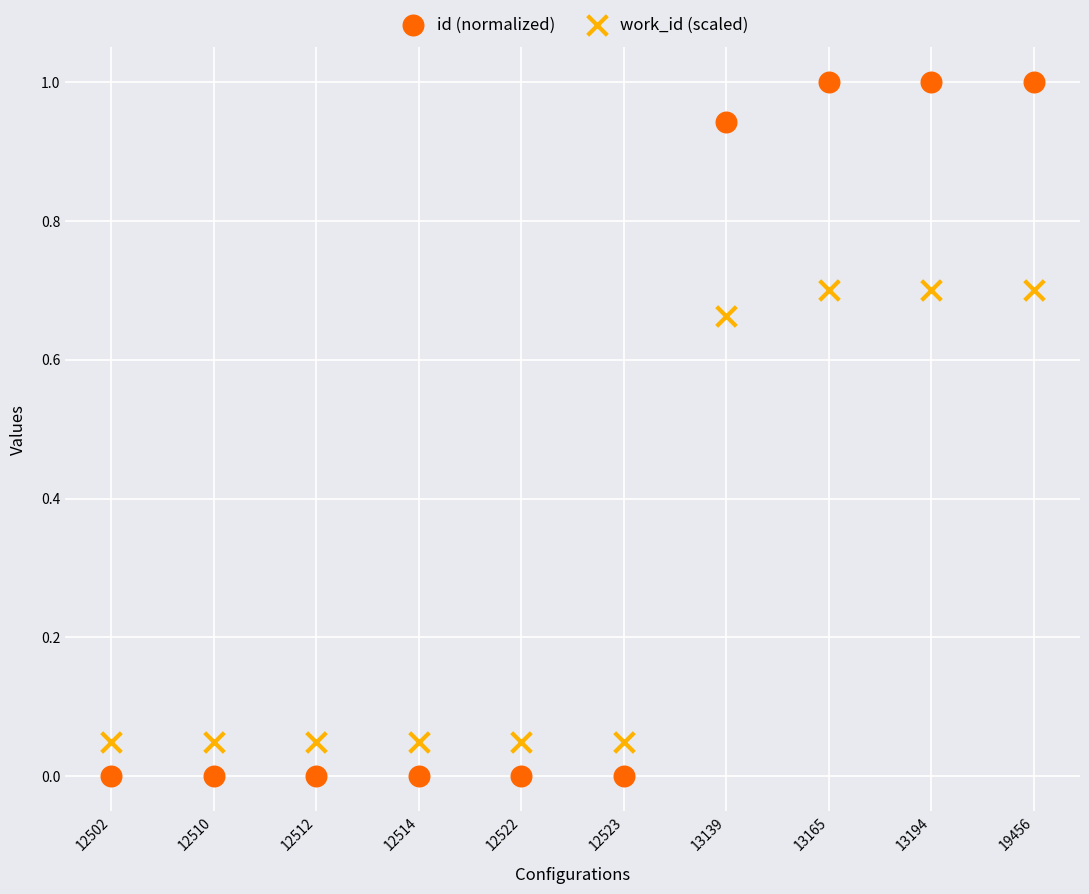

Which series reaches the maximum Y coordinate?

id (normalized)